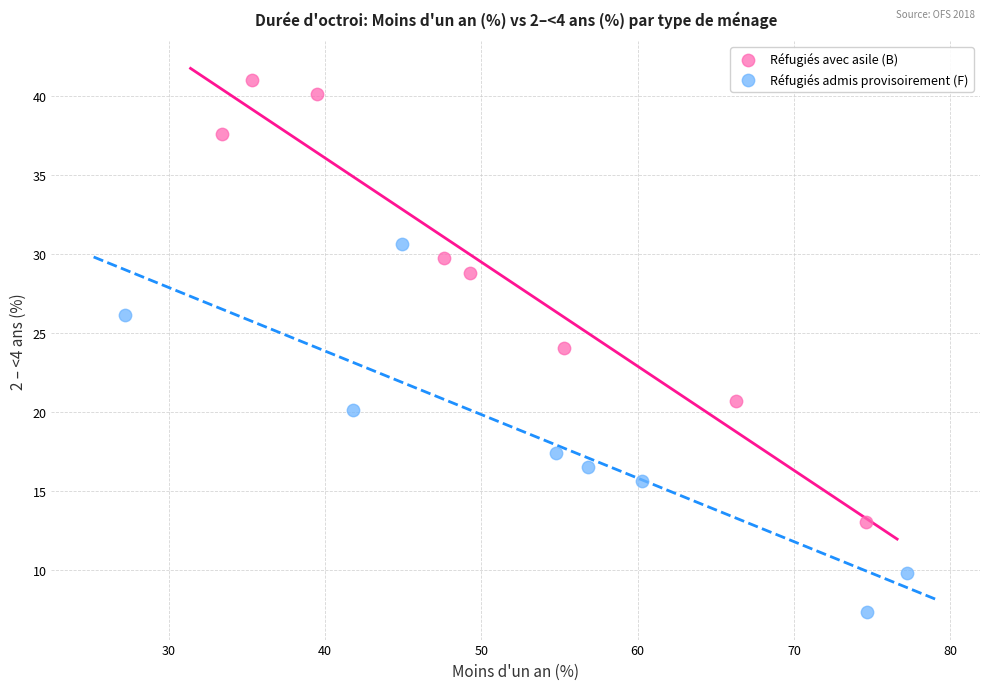

Which series has the widest spread of Y values?

Réfugiés avec asile (B)